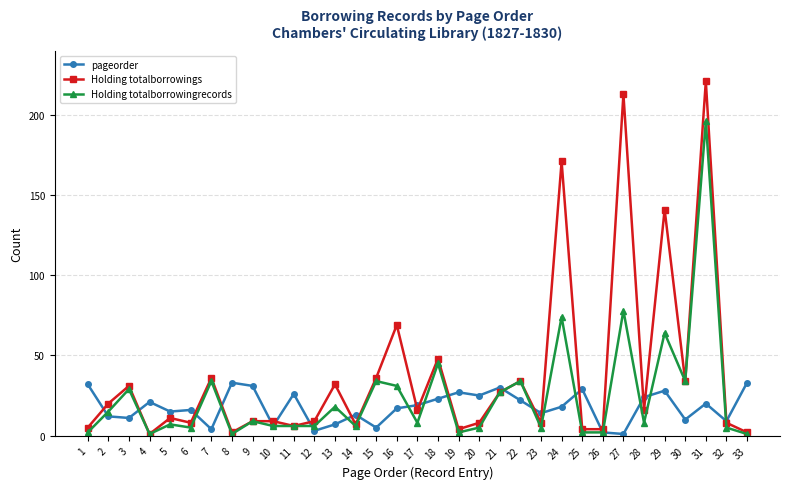

Reading left to right, extract all data points from this chart.

pageorder: 32	12	11	21	15	16	4	33	31	6	26	3	7	13	5	17	19	23	27	25	30	22	14	18	29	2	1	24	28	10	20	9	33
Holding totalborrowings: 5	20	31	1	11	8	36	2	9	9	6	9	32	7	36	69	16	48	4	8	27	34	8	171	4	4	213	16	141	34	221	8	2
Holding totalborrowingrecords: 2	15	29	1	7	5	34	1	9	6	6	6	18	6	34	31	8	45	2	5	27	34	5	74	2	2	78	8	64	34	196	5	1